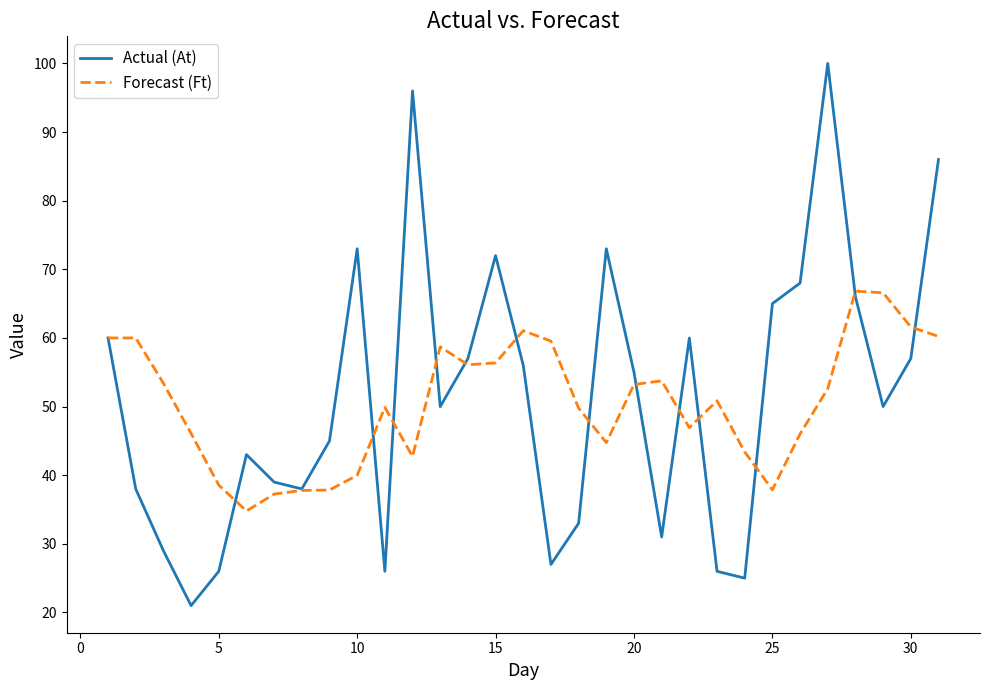

Rank the series by their average value, from highest to lowest.

Actual (At), Forecast (Ft)